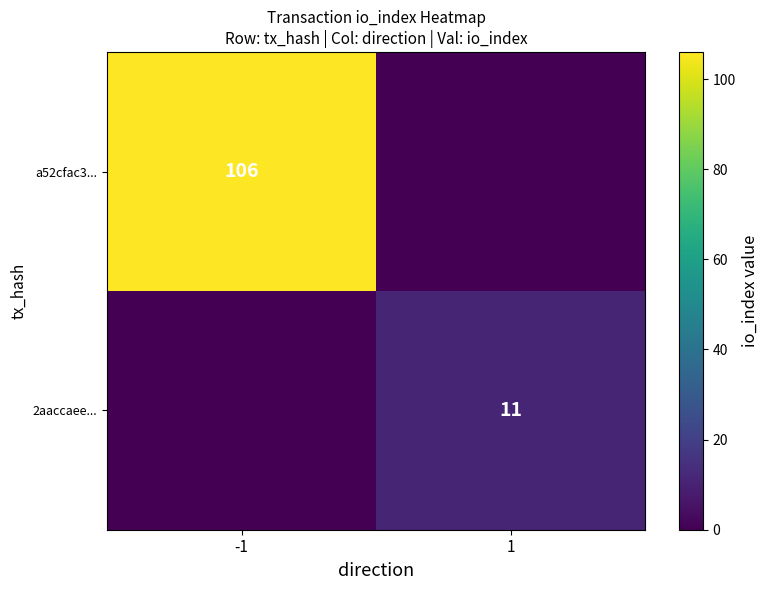

Which has a higher value, 1 or -1?

-1